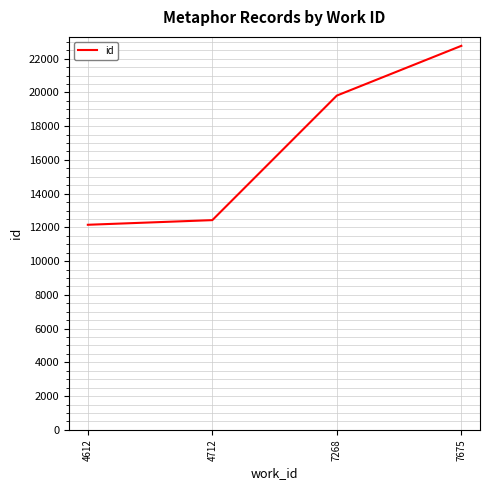

What is the minimum value shown in the chart?

12155